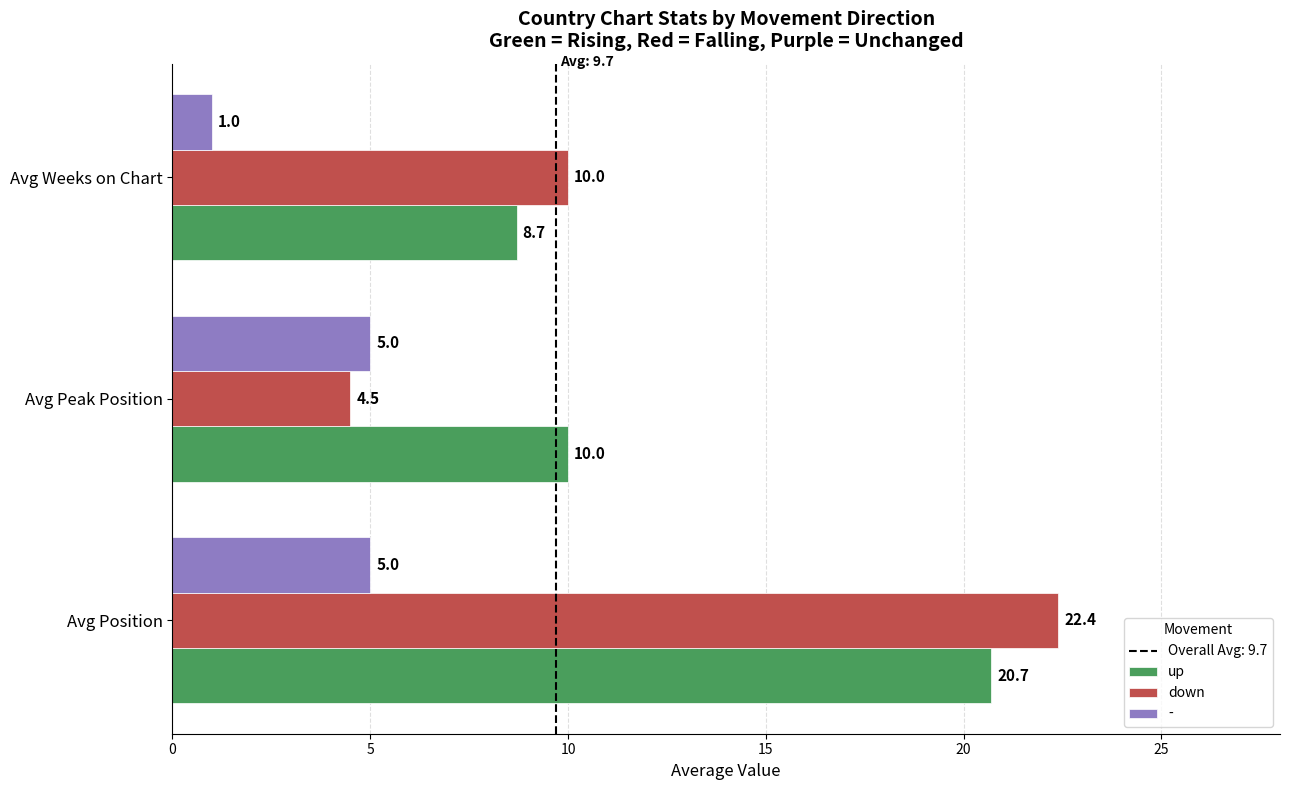

Is it true that up equals 4.5 at Avg Peak Position?

False